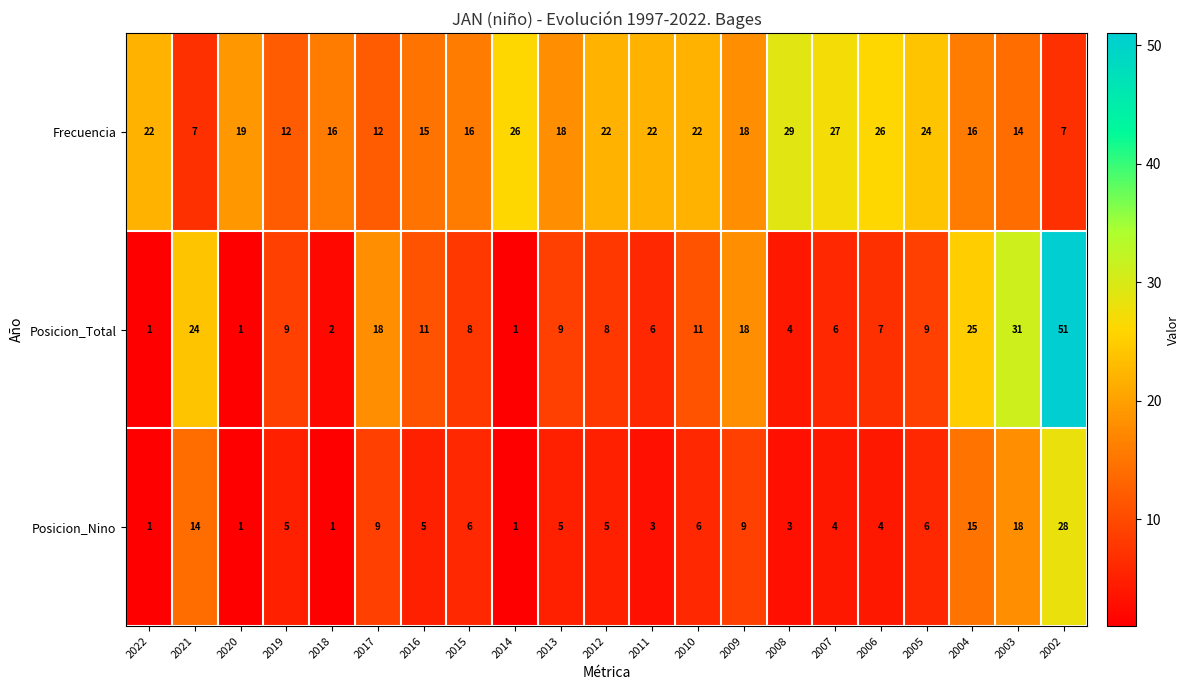

Is it true that Posicion_Nino equals 2 at 2013?

False